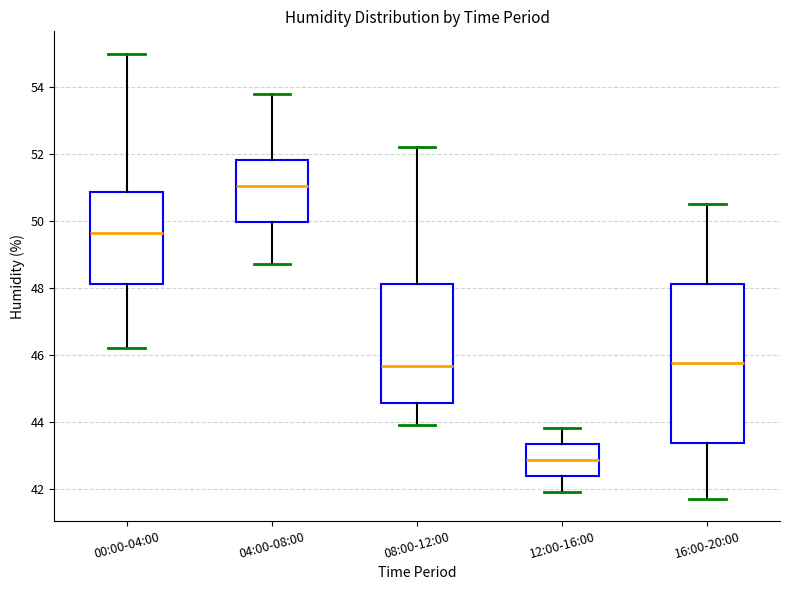

Reading left to right, read every box against the y-axis: the position of its median line, the range the box covers, and the ends of its whiskers. The values are not printed on the chart, so give them approximately, as read against the axis.

00:00-04:00: median 49.6, box 48.2 to 50.8, whiskers 46.2 to 55.0
04:00-08:00: median 51.0, box 50.0 to 51.8, whiskers 48.8 to 53.8
08:00-12:00: median 45.6, box 44.6 to 48.2, whiskers 44.0 to 52.2
12:00-16:00: median 42.8, box 42.4 to 43.4, whiskers 42.0 to 43.8
16:00-20:00: median 45.8, box 43.4 to 48.2, whiskers 41.8 to 50.6